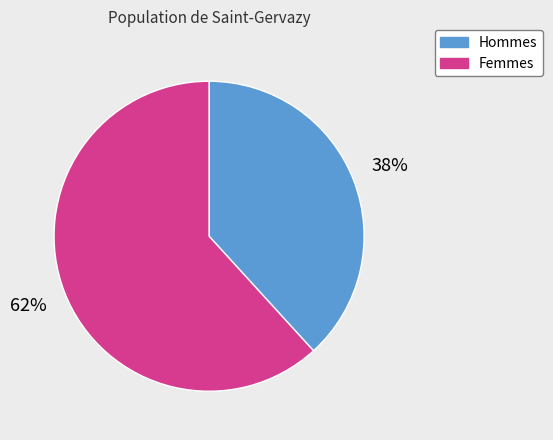

Is there a majority slice in this chart?

Yes